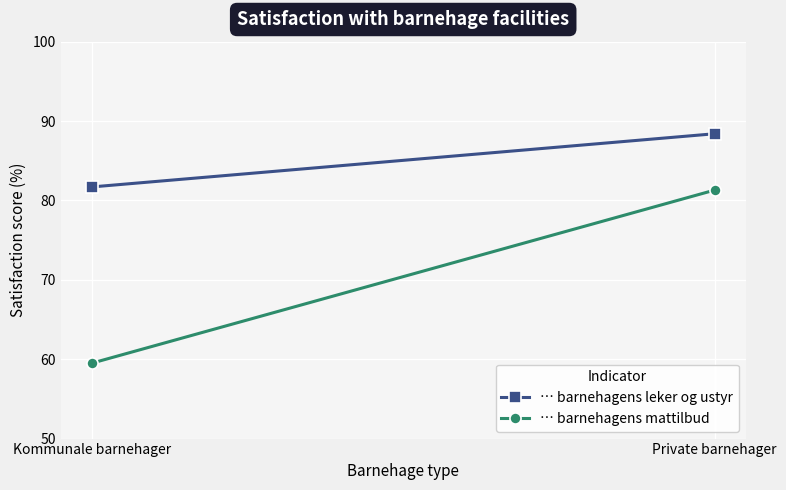

Reading left to right, what are all the values shown in this chart?

… barnehagens leker og ustyr: Kommunale barnehager=81.7	Private barnehager=88.4
… barnehagens mattilbud: Kommunale barnehager=59.5	Private barnehager=81.3